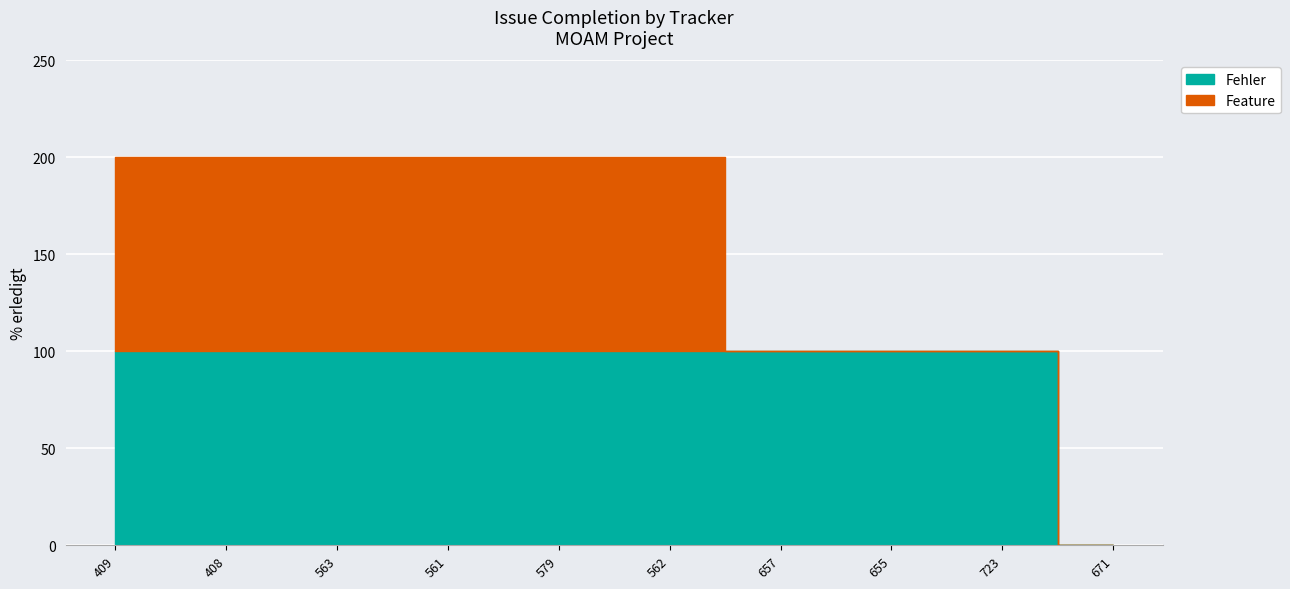

The Feature series shows 0 at 657. True or false?

True